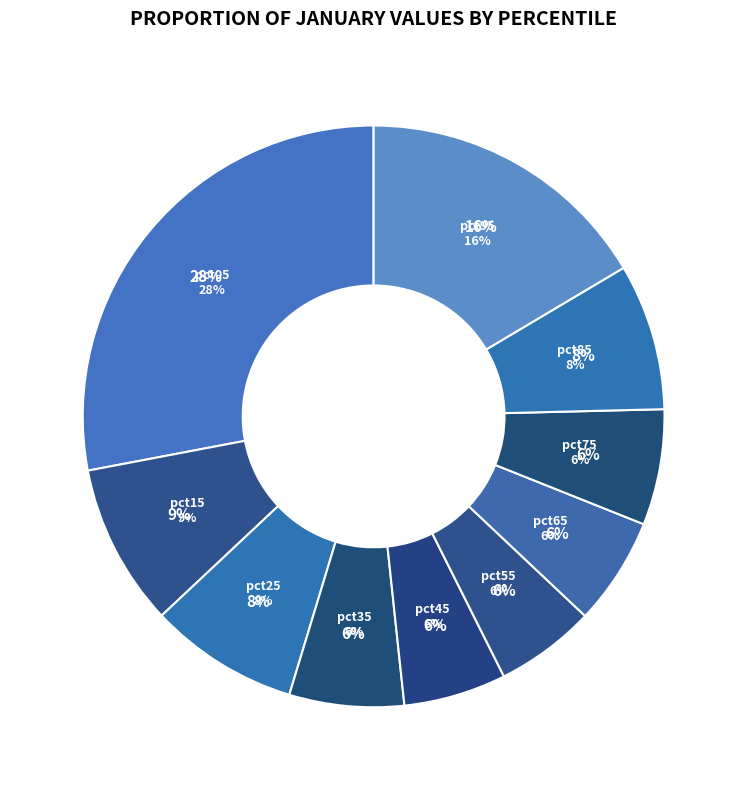

Rank the categories by value from lowest to highest.

pct55, pct45, pct65, pct35, pct75, pct85, pct25, pct15, pct95, pct05